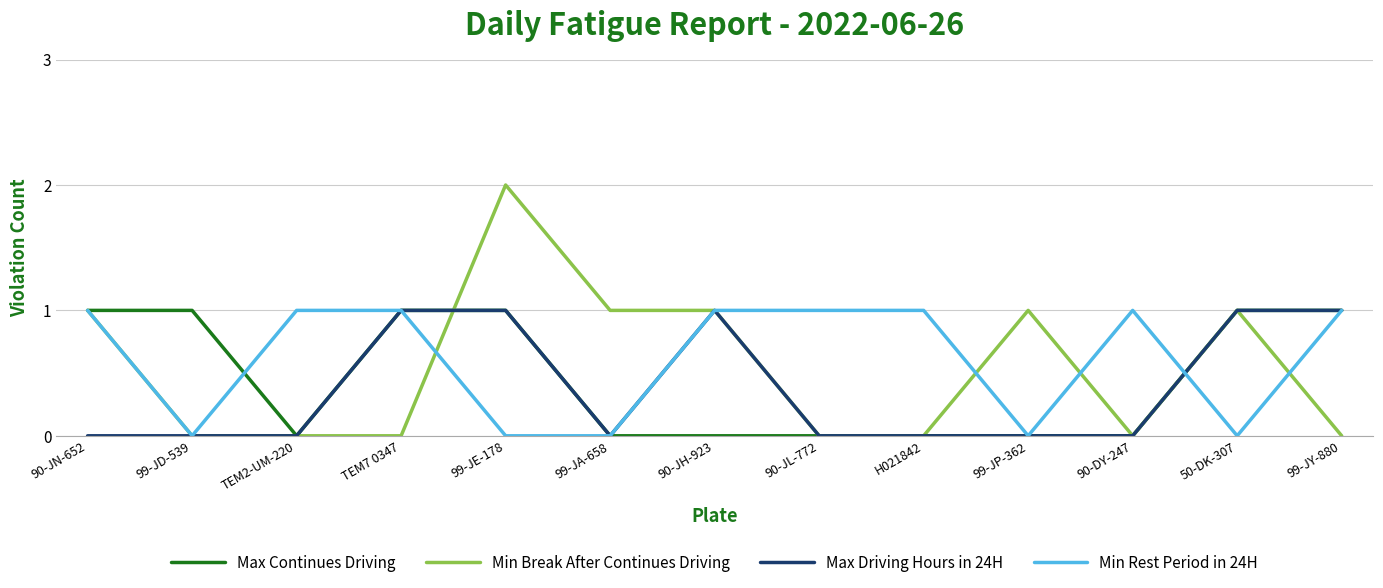

The Max Continues Driving series shows 0 at TEM2-UM-220. True or false?

True